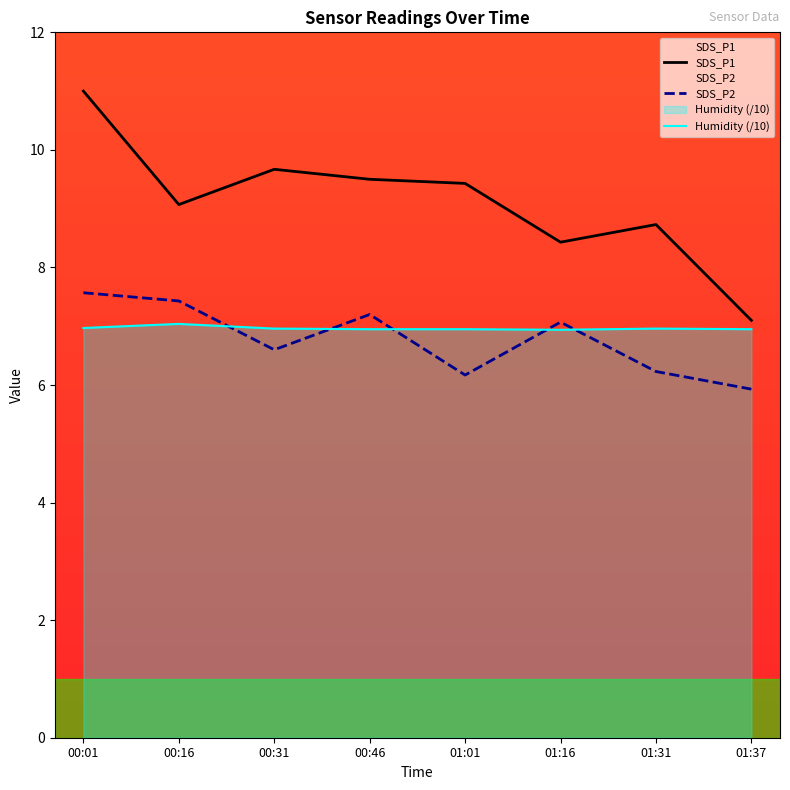

Is it true that SDS_P2 equals 5.9 at 01:37?

True